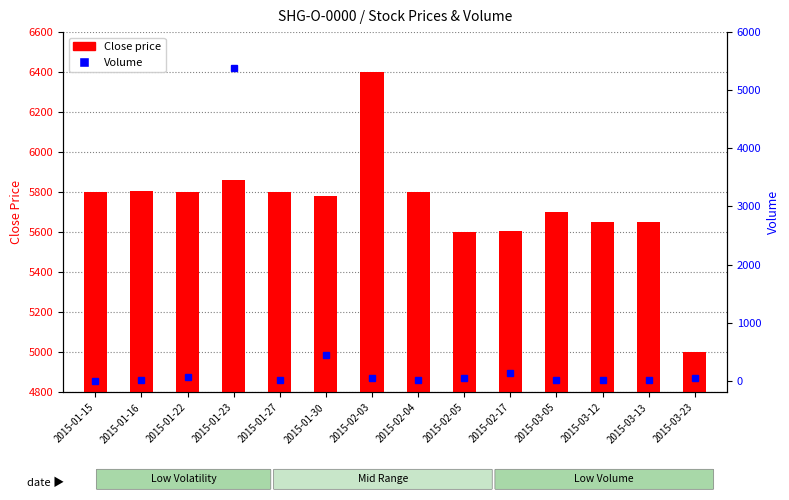

What is the difference between the second highest and second lowest values in the Close series?

260